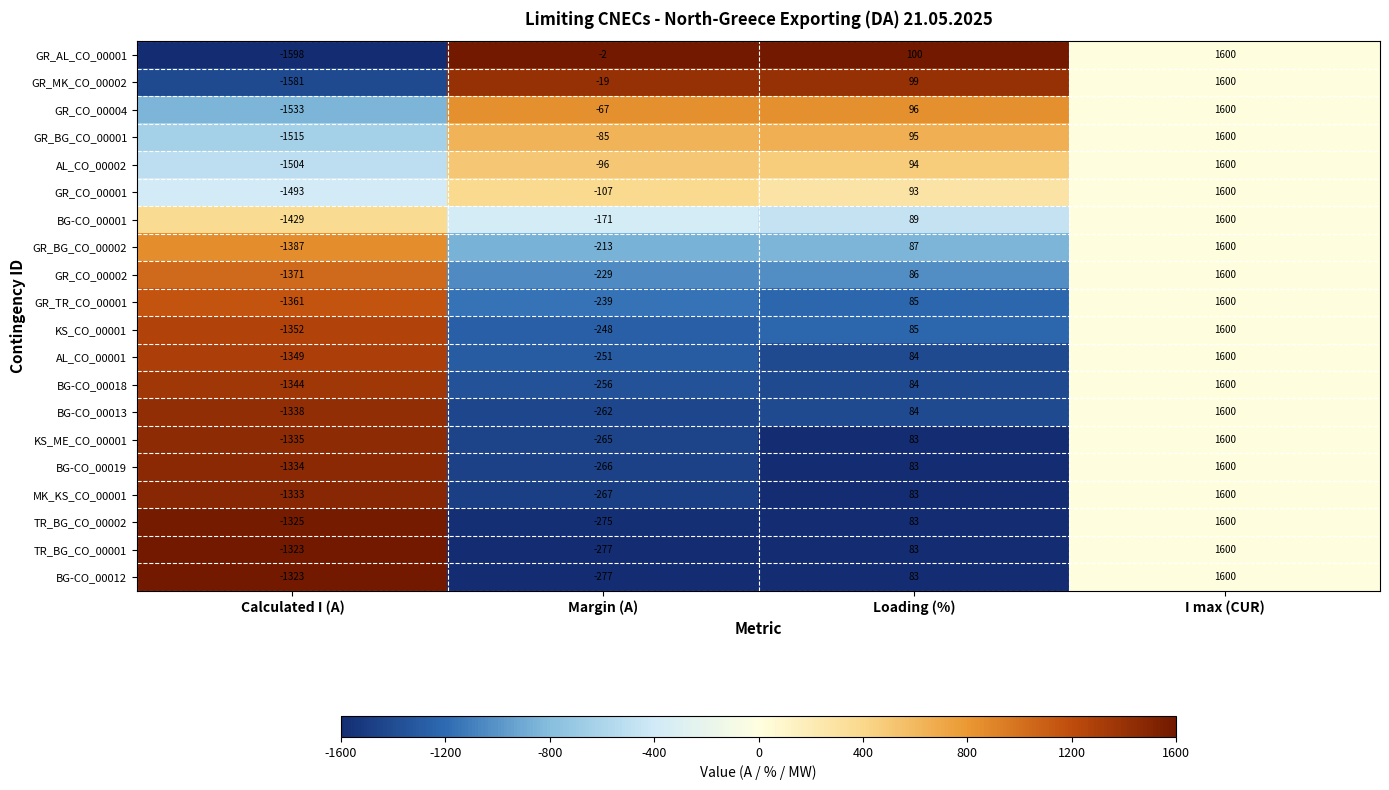

True or false: GR_TR_CO_00001 has a value of 22 at Loading (%).

False